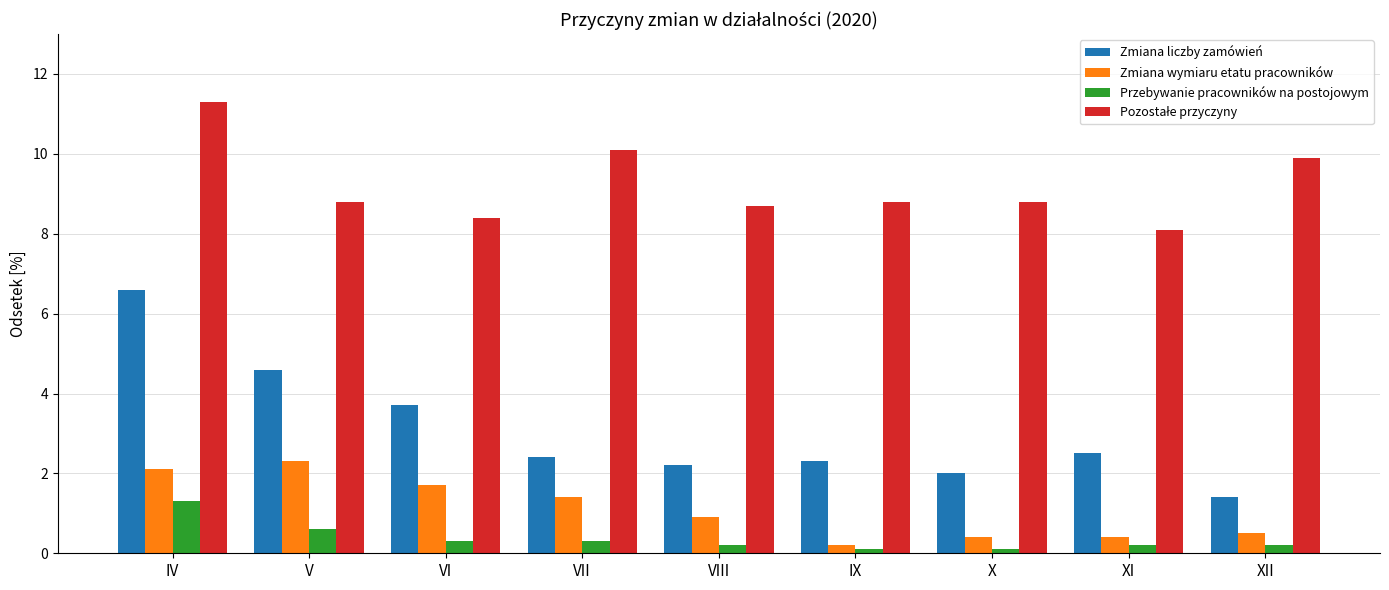

What is the lowest value of the Zmiana liczby zamówień series?

1.4